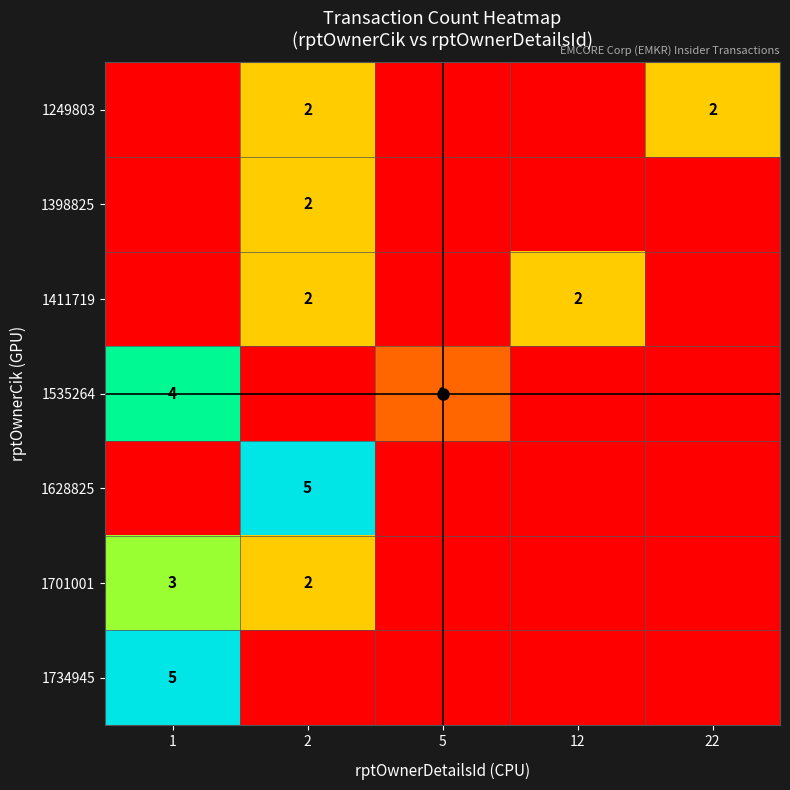

The 1701001 series shows 2 at 2. True or false?

True